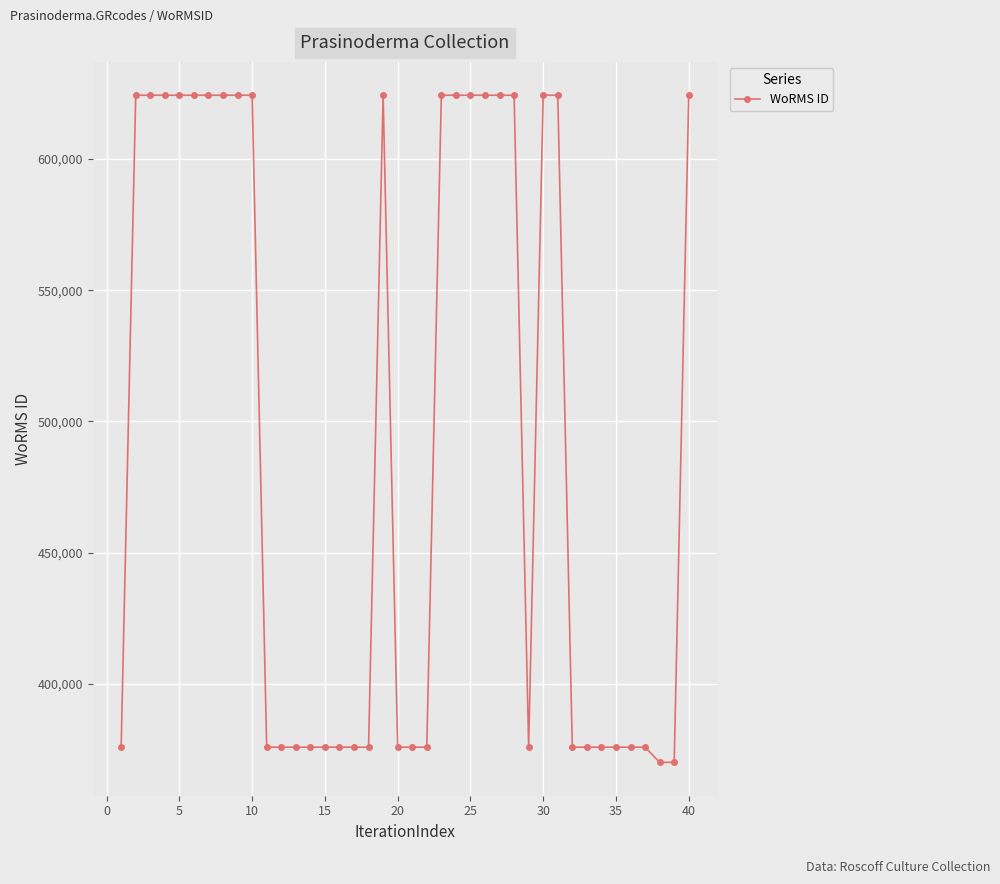

What is the greatest value displayed?

624302